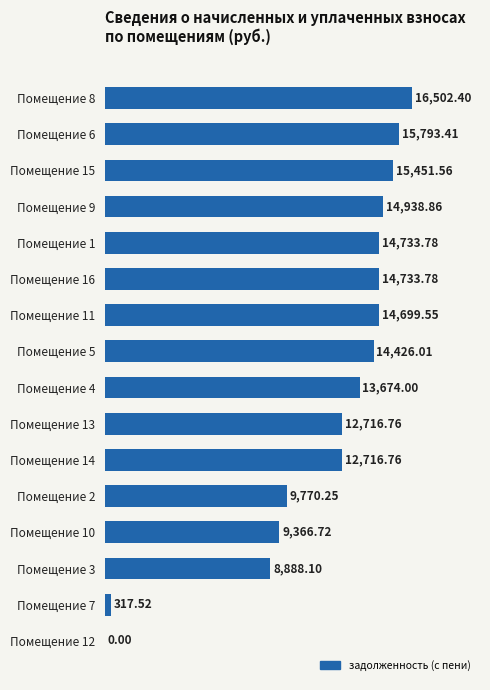

Which has a higher value, Помещение 6 or Помещение 9?

Помещение 6